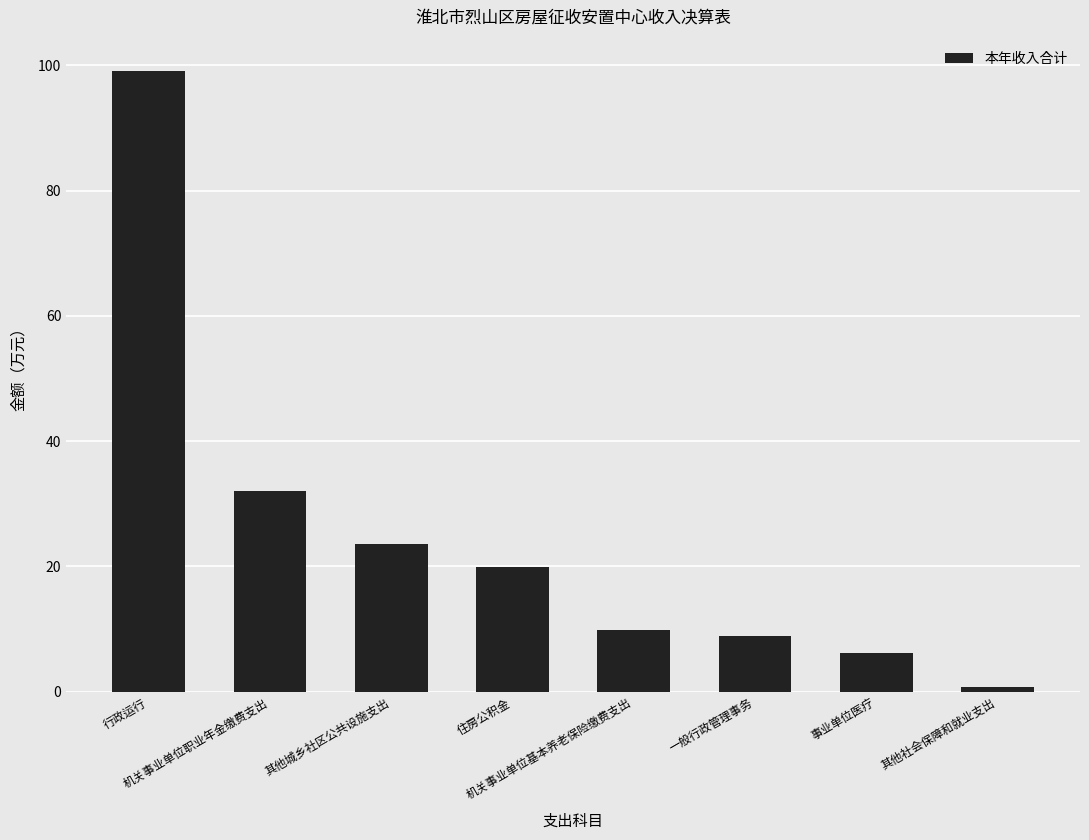

True or false: the data shows 10.6 at 住房公积金.

False